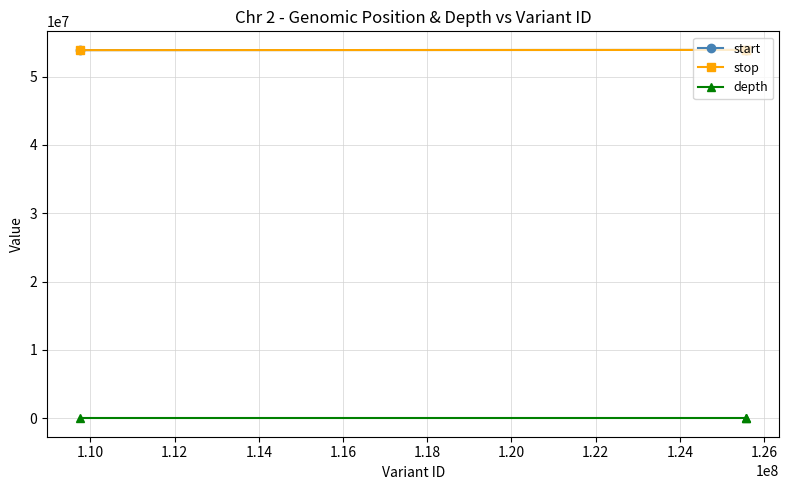

At how many categories does at least one series exceed 20270572?

3